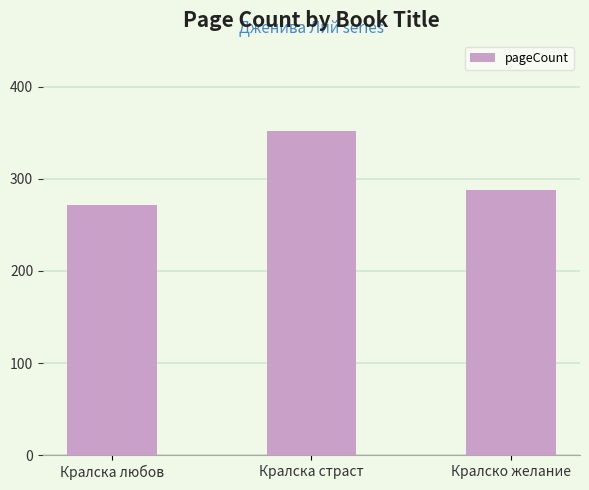

What is the label of the 3rd bar from the left?

Кралско желание